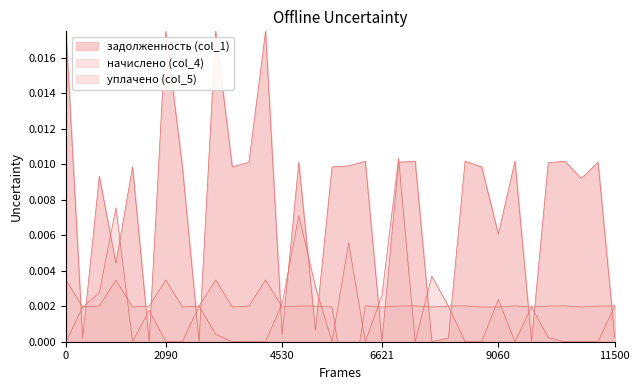

True or false: уплачено (col_5) has a value of 0.0 at 21.

True